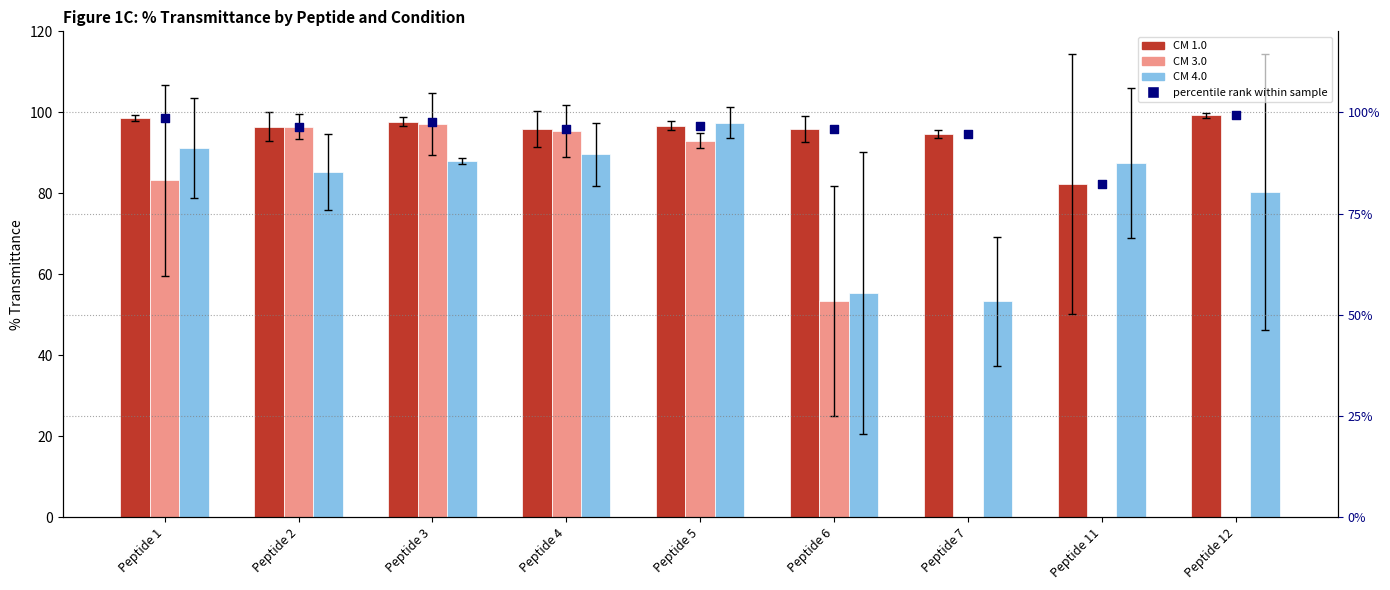

Is the value of CM 4.0 at Peptide 11 greater than the value of CM 1.0 at Peptide 5?

No